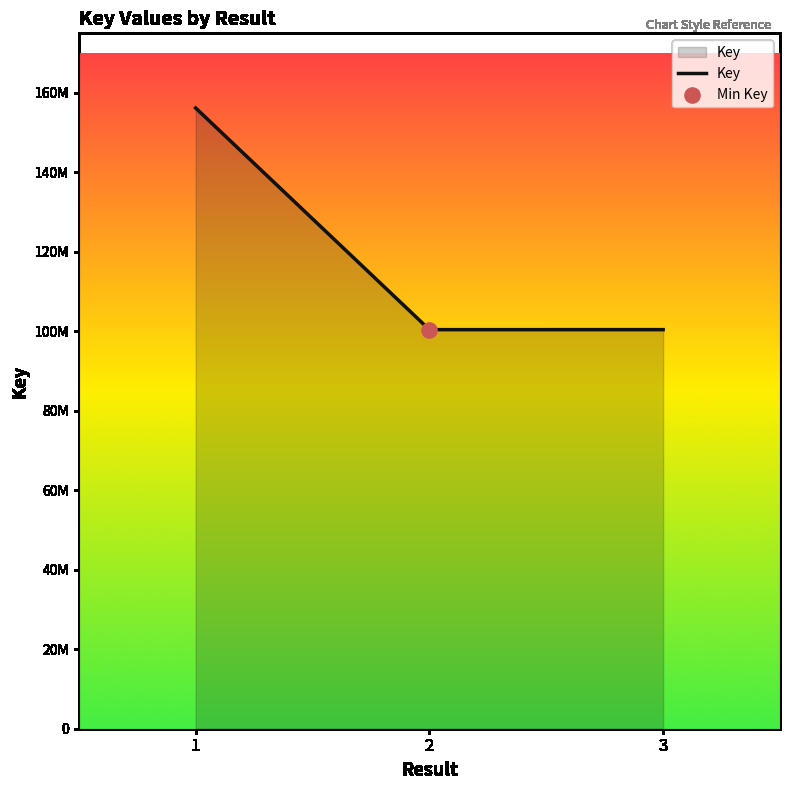

Does the chart have visible grid lines?

No